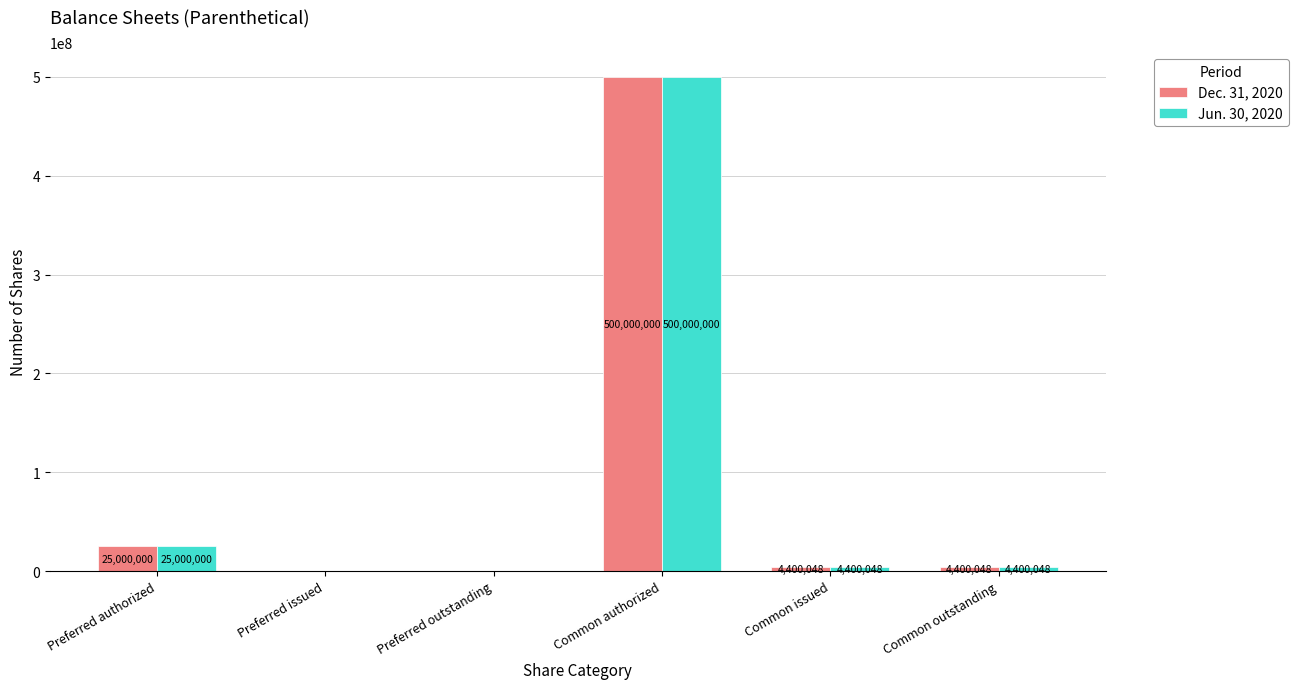

What is the total value across all series at Common outstanding?

8800096